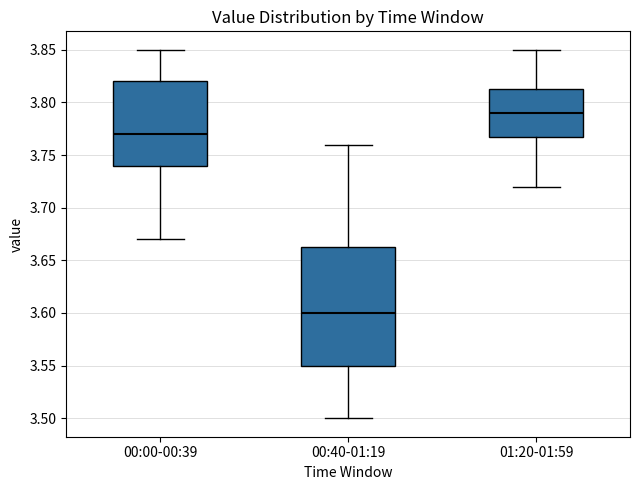

Comparing the boxes themselves (not the whiskers), which one is the tallest?

00:40-01:19